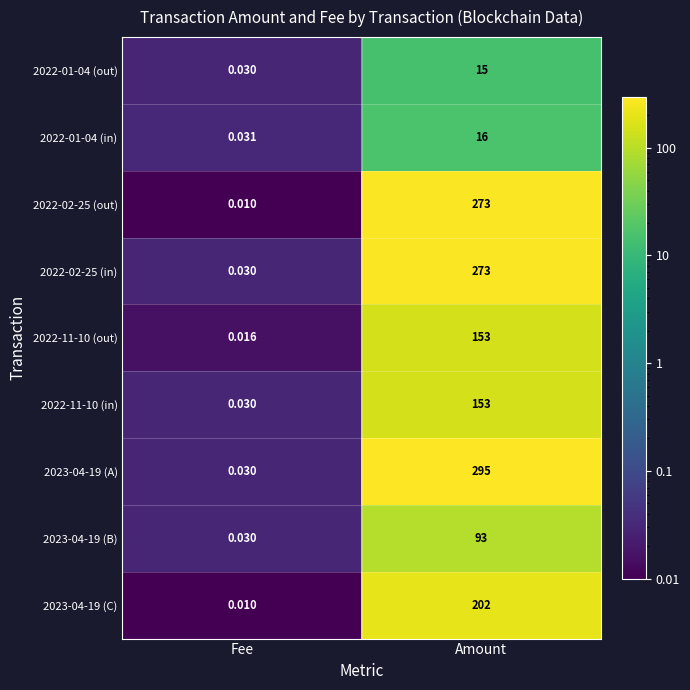

At which category is the sum across all series the highest?

Amount